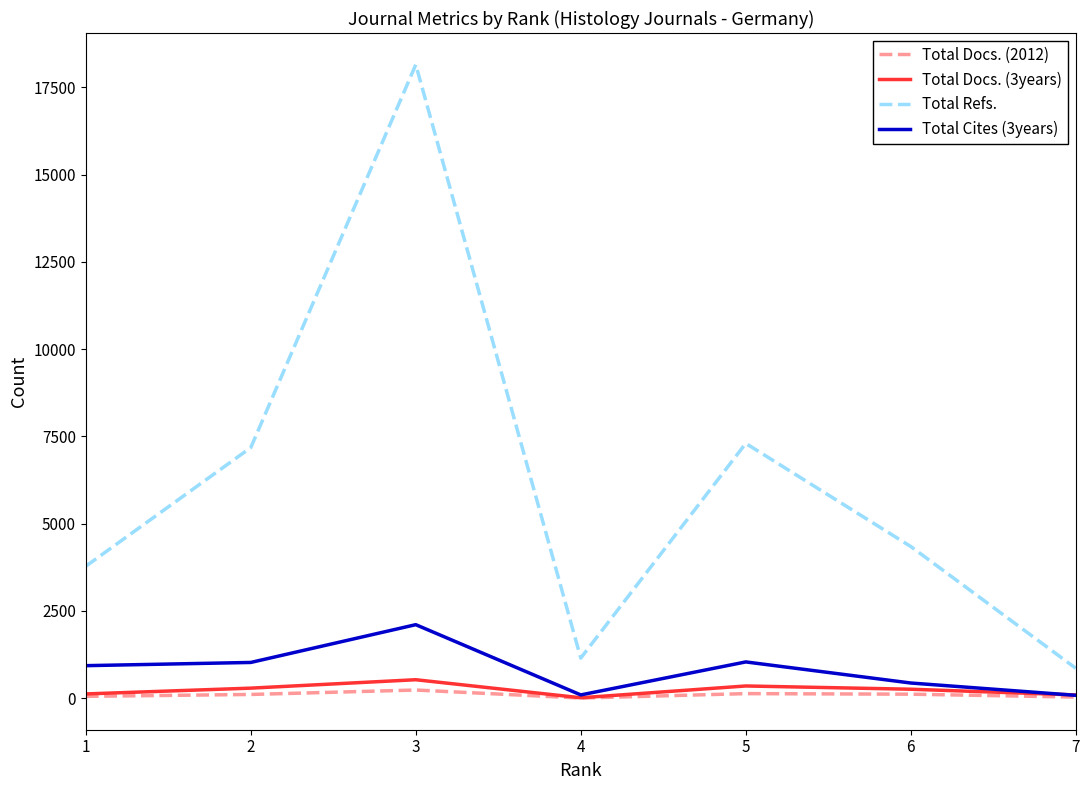

What is the minimum value for Total Refs.?

860